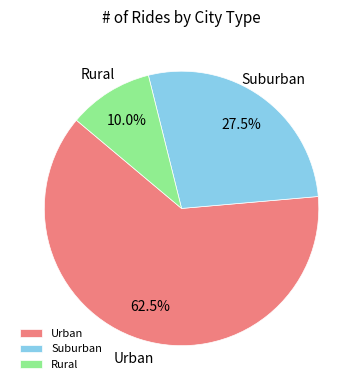

Rank the categories by value from lowest to highest.

Rural, Suburban, Urban